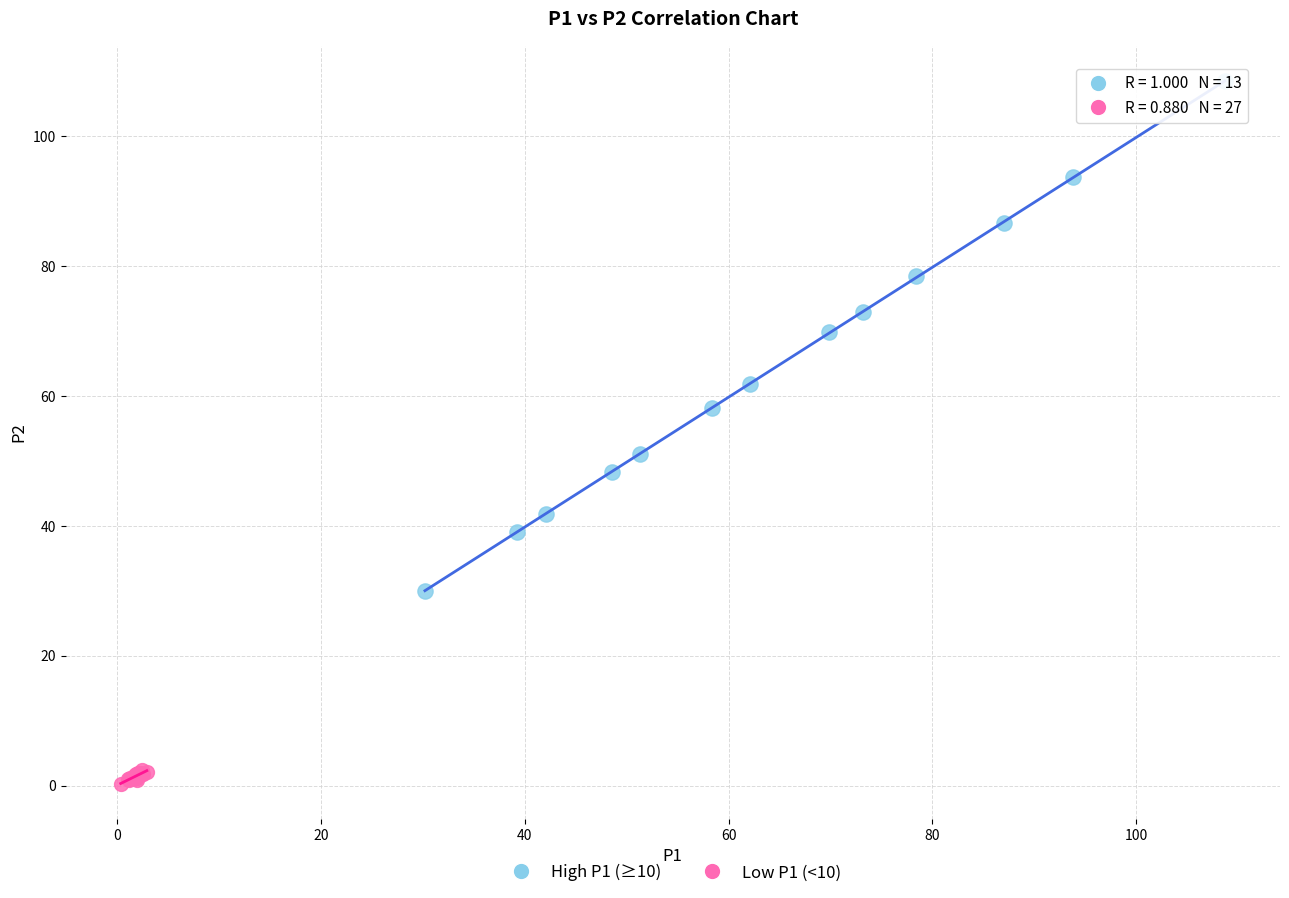

Which series reaches the minimum Y coordinate?

Low P1 (<10)